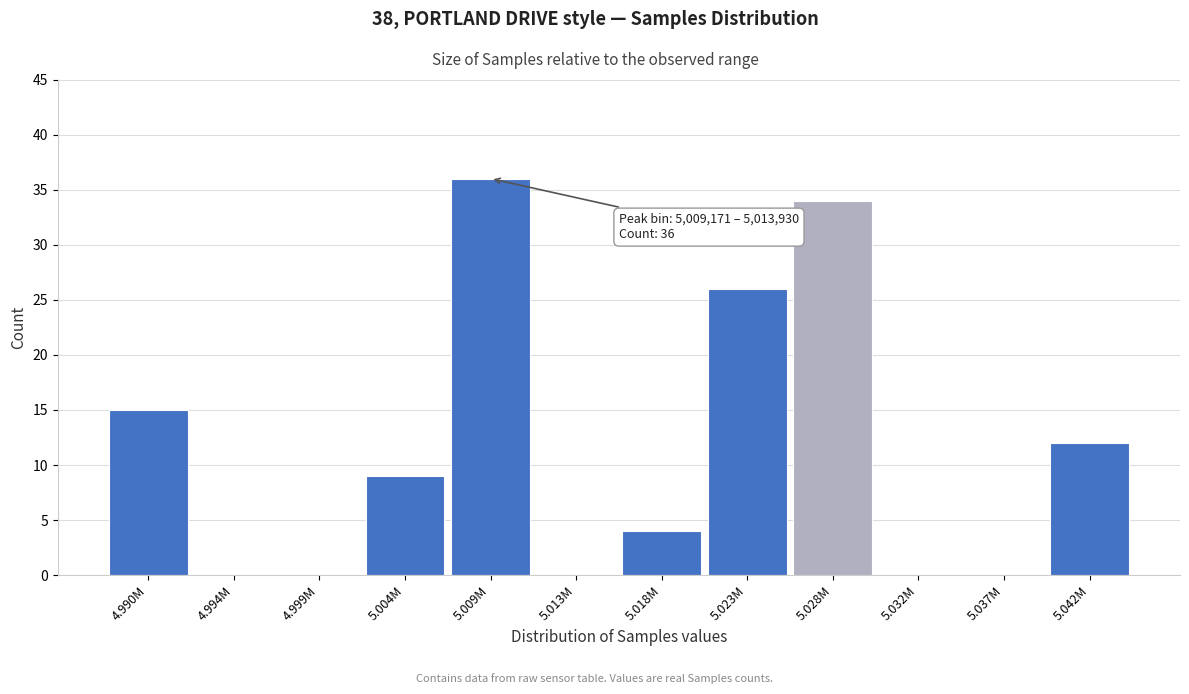

Reading left to right, transcribe all the data shown in this chart.

4.990M=15	4.994M=0	4.999M=0	5.004M=9	5.009M=36	5.013M=0	5.018M=4	5.023M=26	5.028M=34	5.032M=0	5.037M=0	5.042M=12